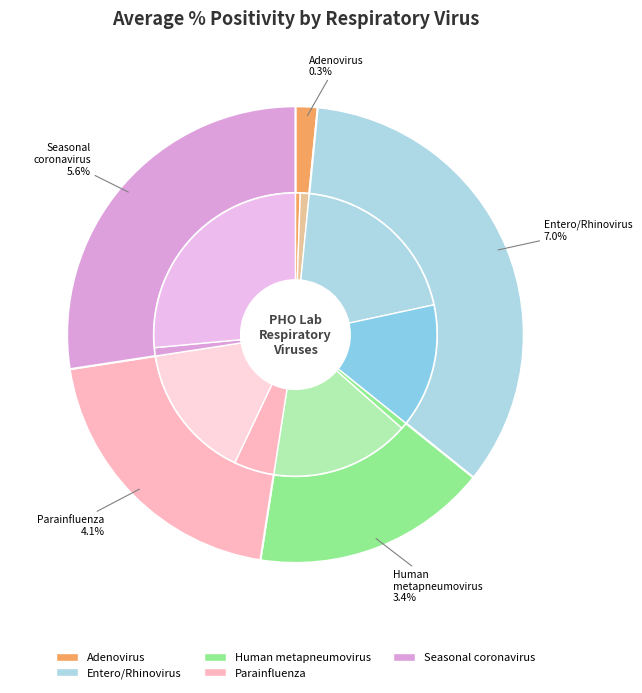

Which slice is the smallest?

Adenovirus